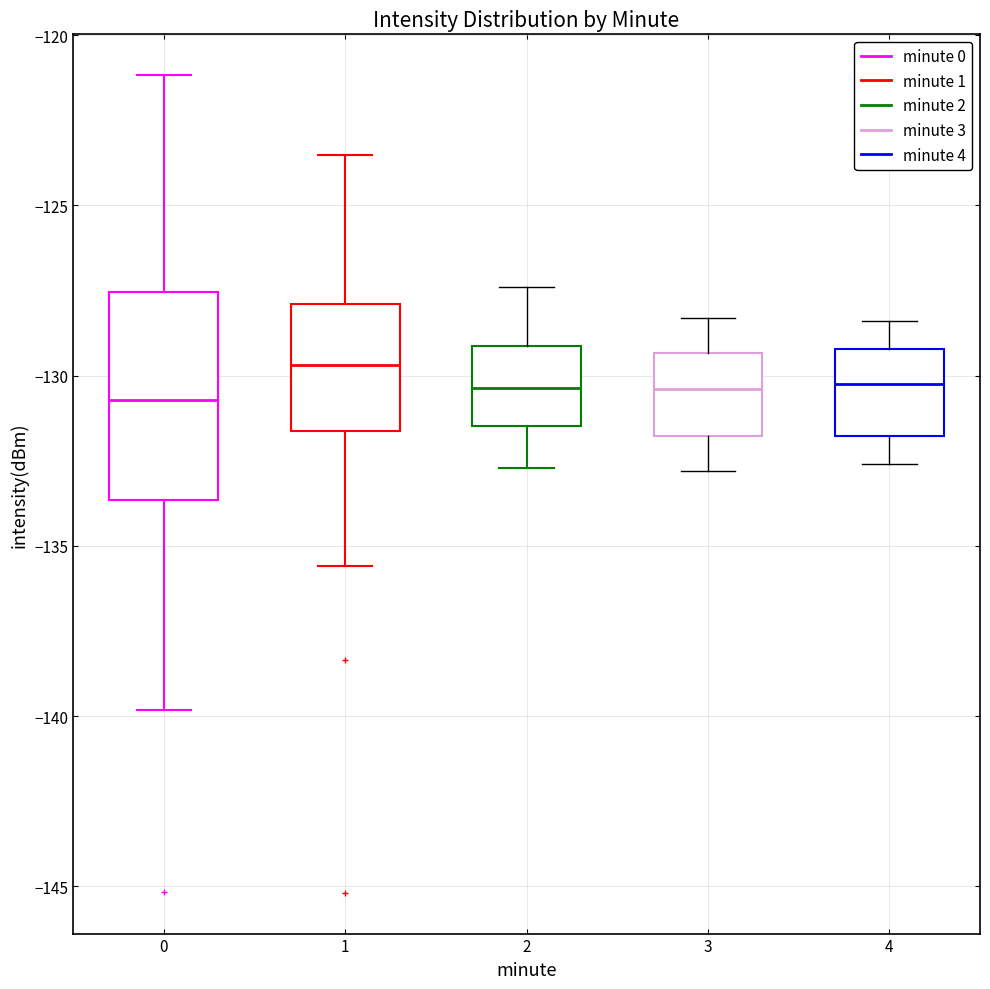

Which box is the tallest, from its lower edge to its upper edge?

0